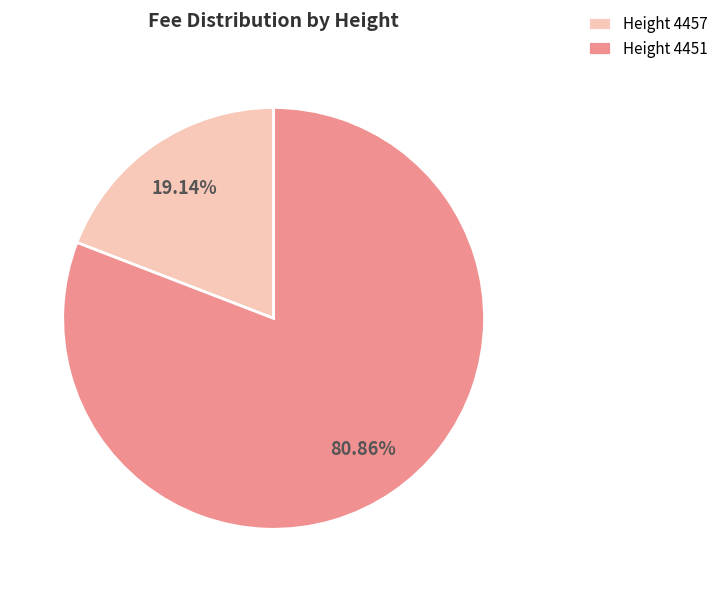

Do Height 4457 and Height 4451 together represent more than half of the pie?

Yes